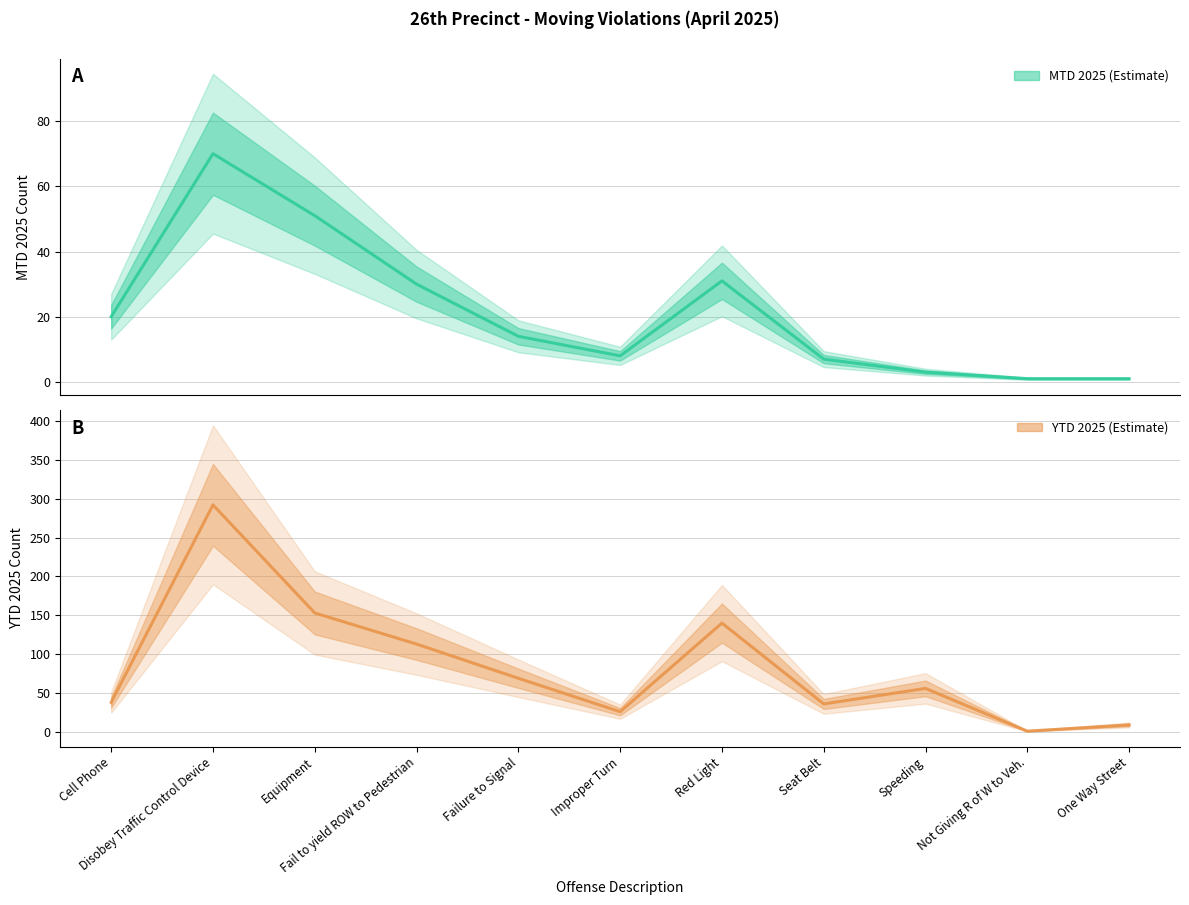

How many series are shown in this chart?

2